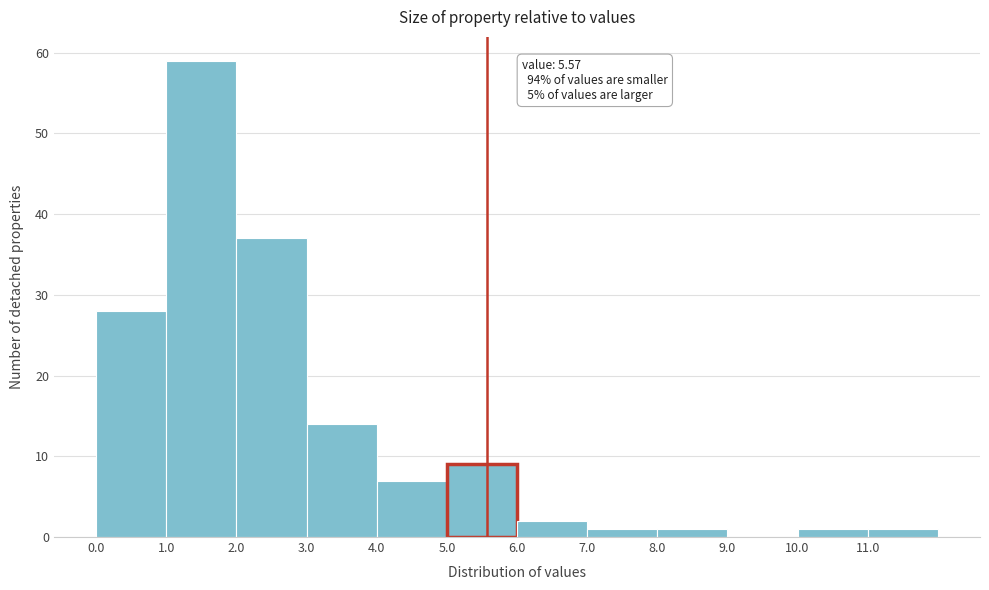

Which range on the x-axis has the tallest bar?

1 to 2